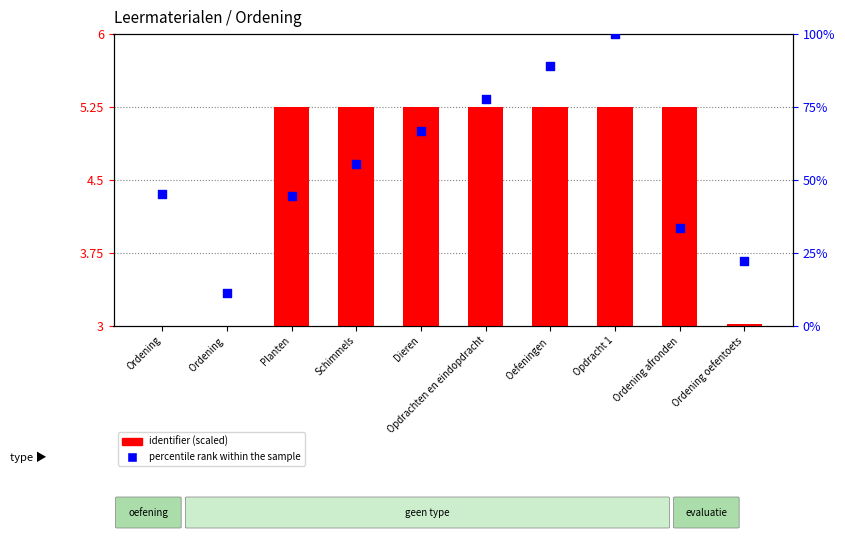

At which category is the sum across all series the highest?

Opdracht 1